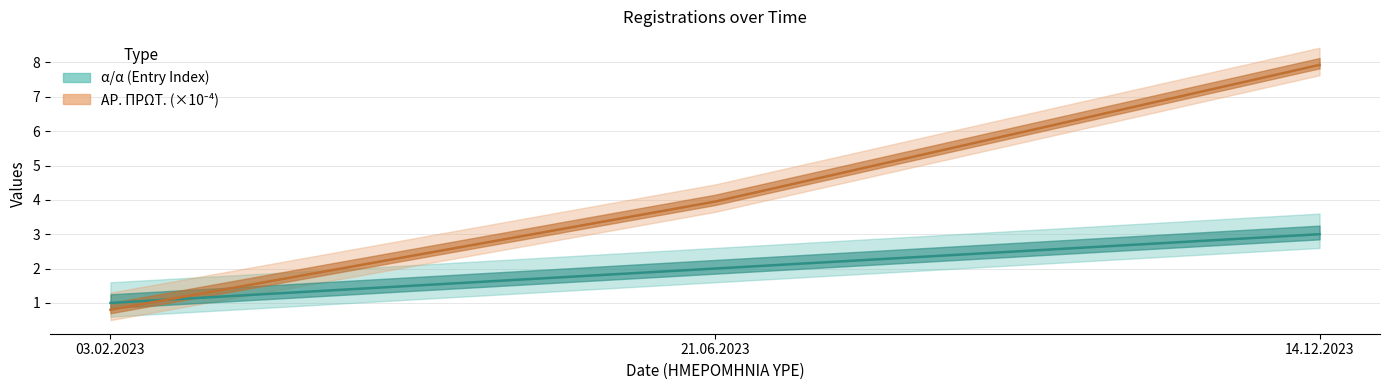

Which series changed the most between 03.02.2023 and 14.12.2023?

ar_prot